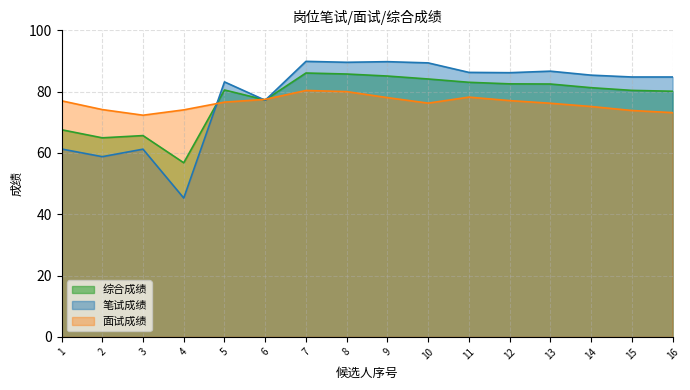

What is the minimum value shown in the chart?

45.3